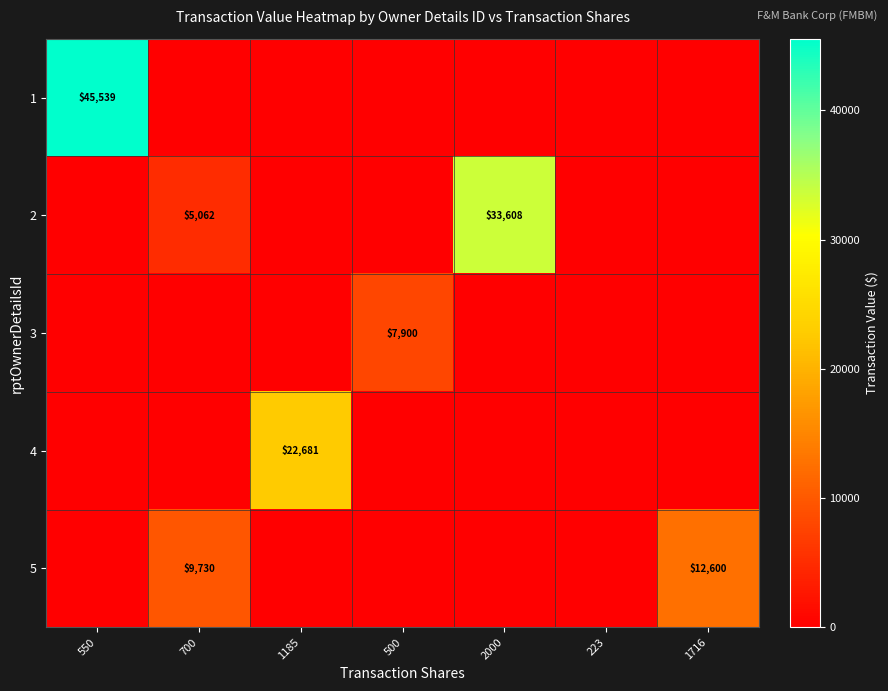

True or false: 2 has a value of 5062 at 700.

True